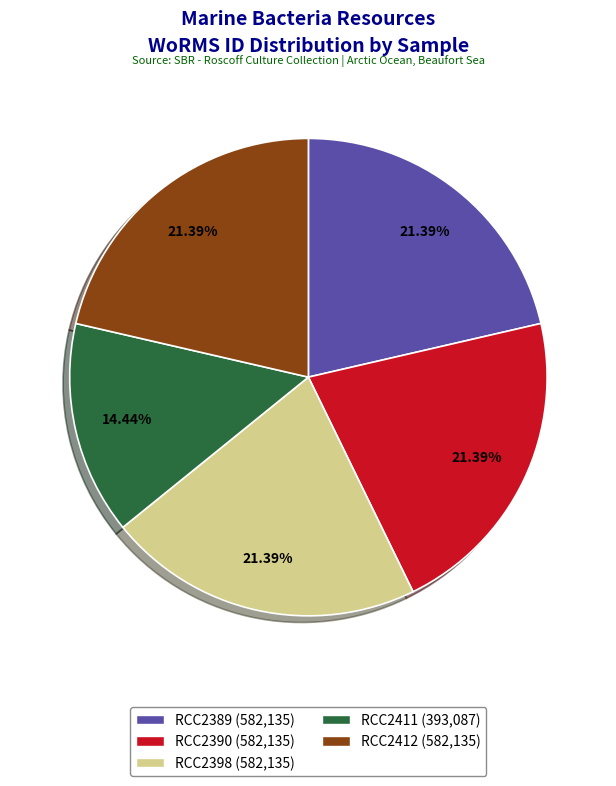

To the nearest percent, what is the average slice percentage?

20%